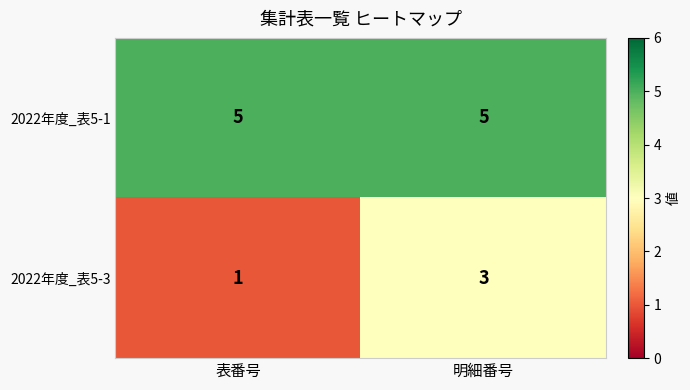

What is the minimum value shown in the chart?

1